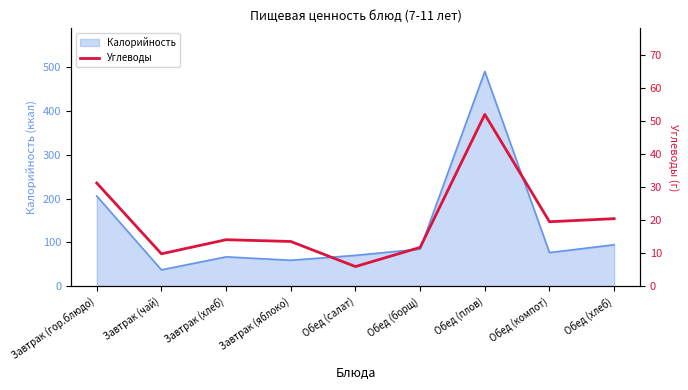

What is the difference between the maximum and minimum values?

46.0